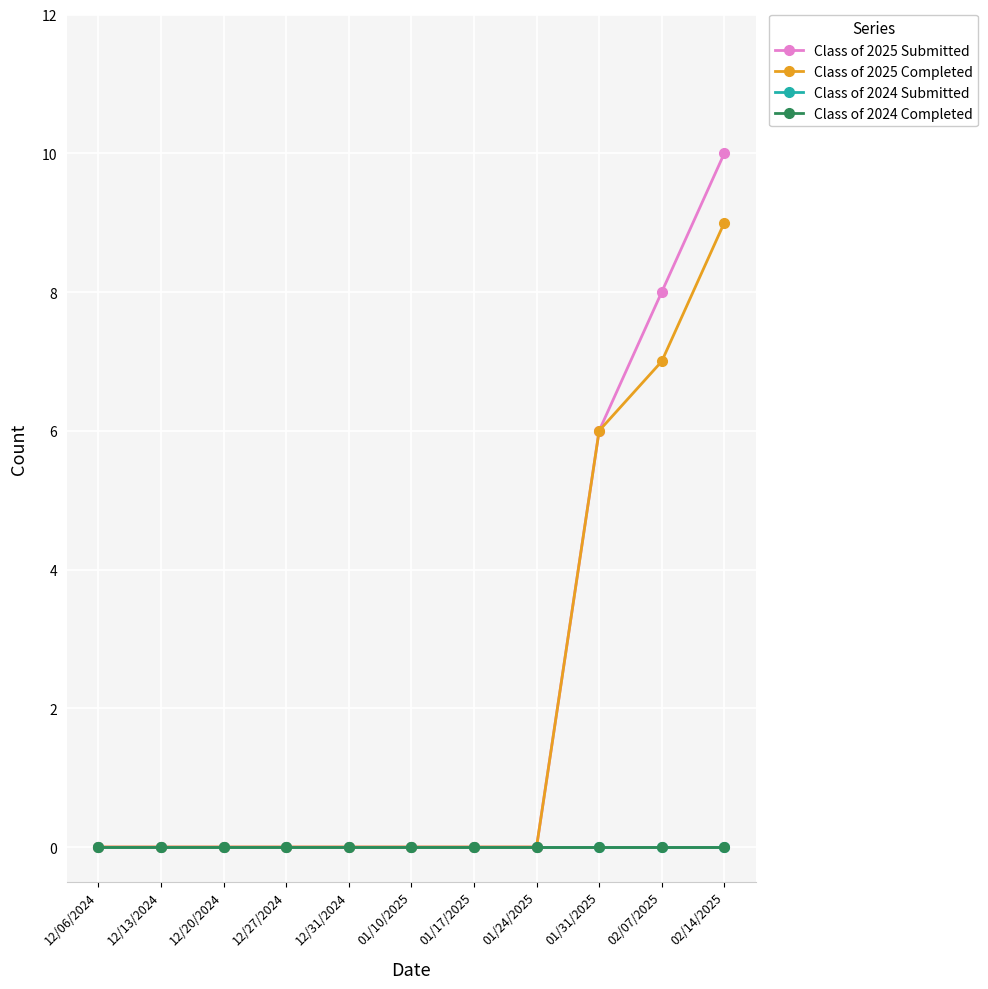

Which series has the largest range (max minus min)?

Class of 2025 Submitted